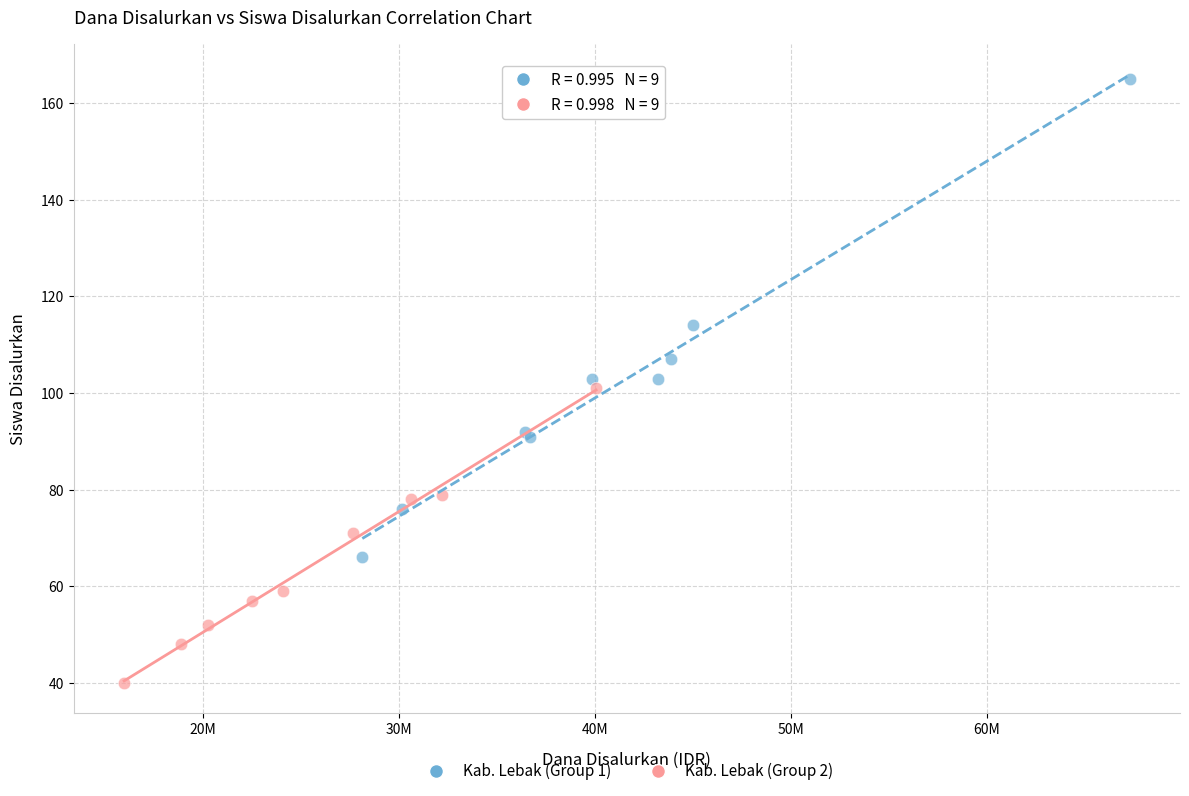

Which series contains the lowest Y value?

Kab. Lebak (Group 2)